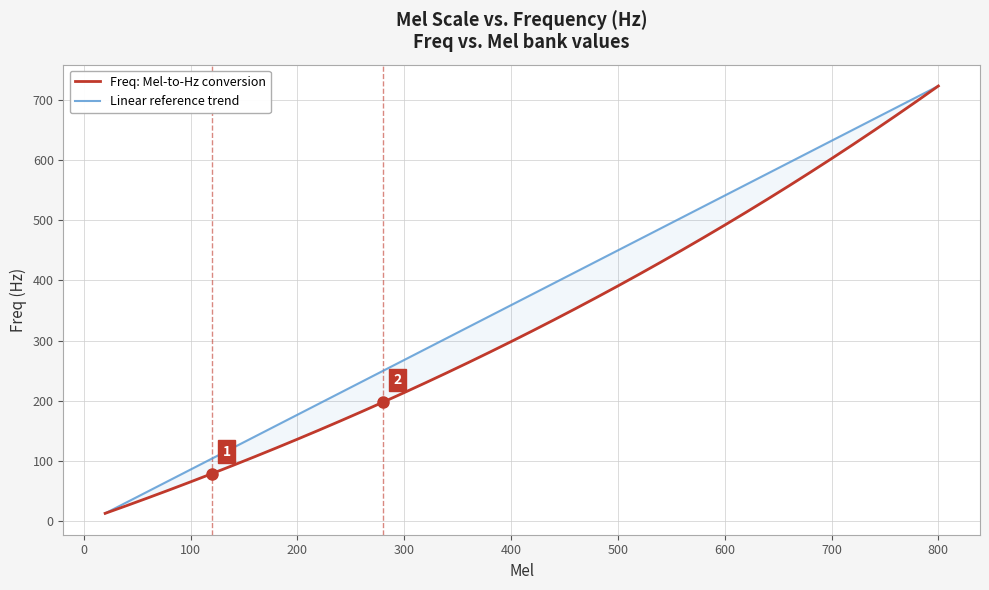

What is the highest value of the Freq: Mel-to-Hz conversion series?

723.6